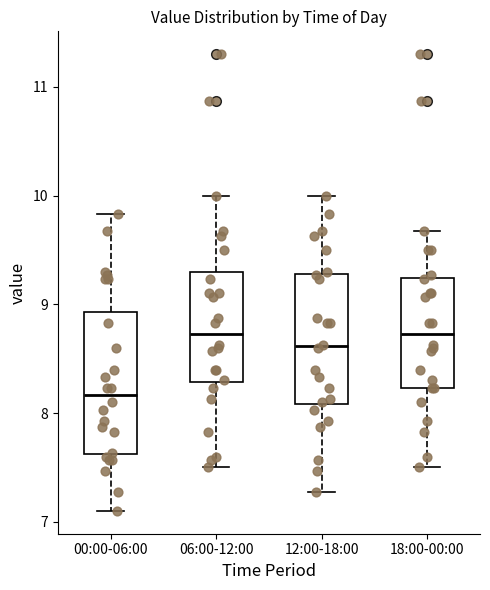

Which box's median line is the lowest?

00:00-06:00